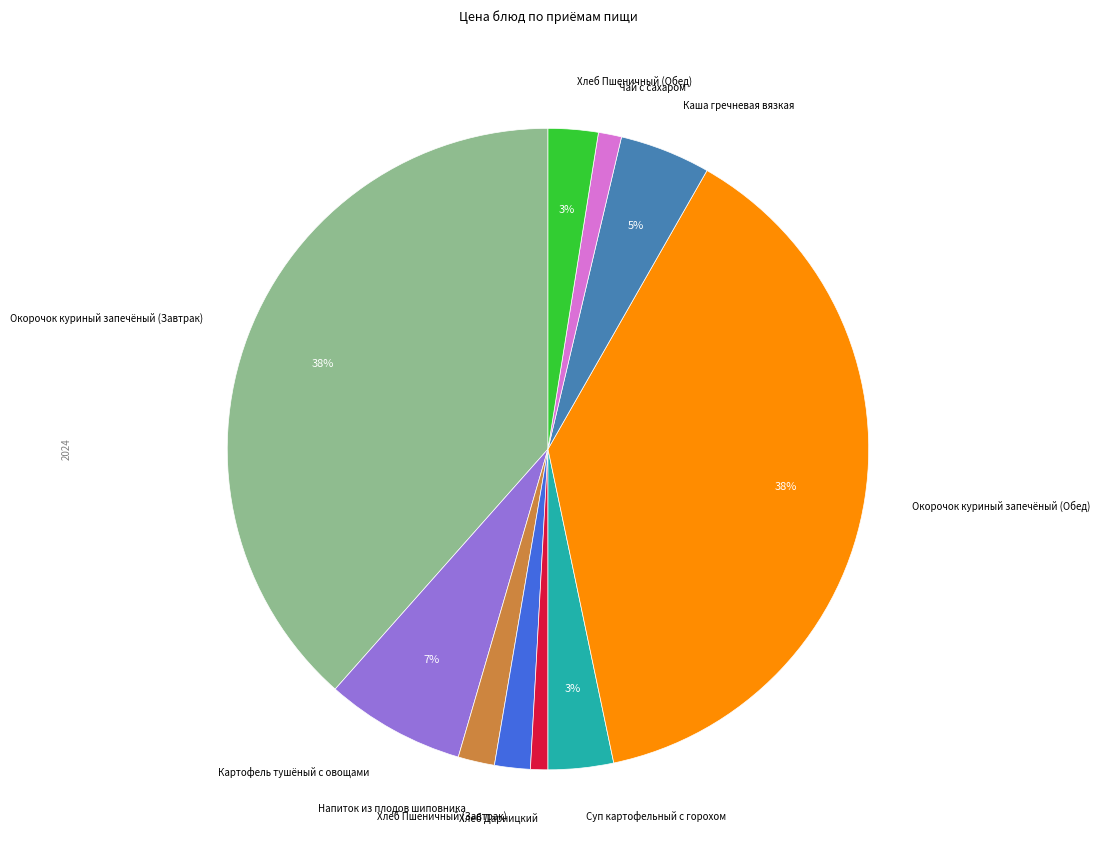

Between Картофель тушёный с овощами and Чай с сахаром, which is larger?

Картофель тушёный с овощами